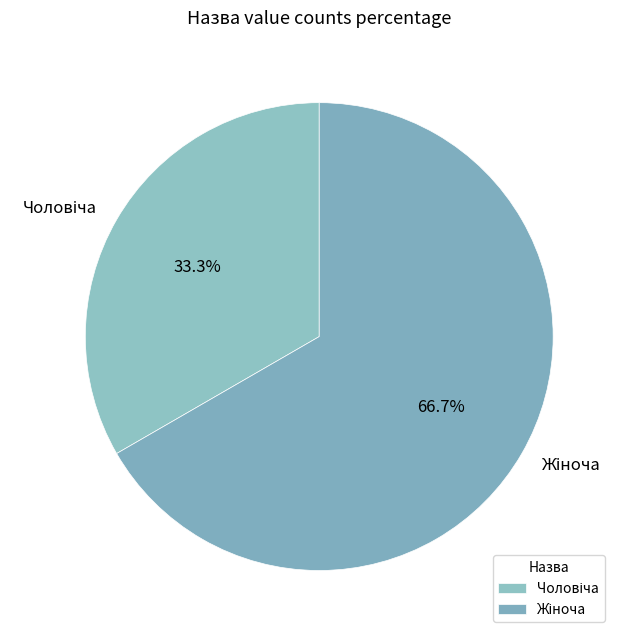

To the nearest percent, what is the average slice percentage?

50%